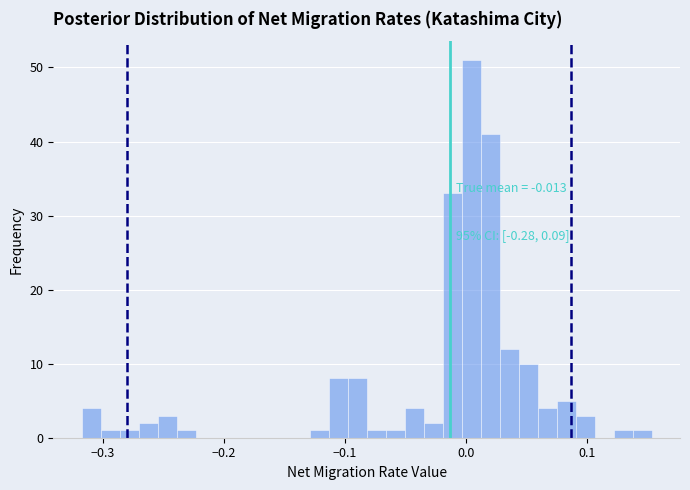

Read against the x-axis, roughly where is the centre of the tallest bar?

0.00